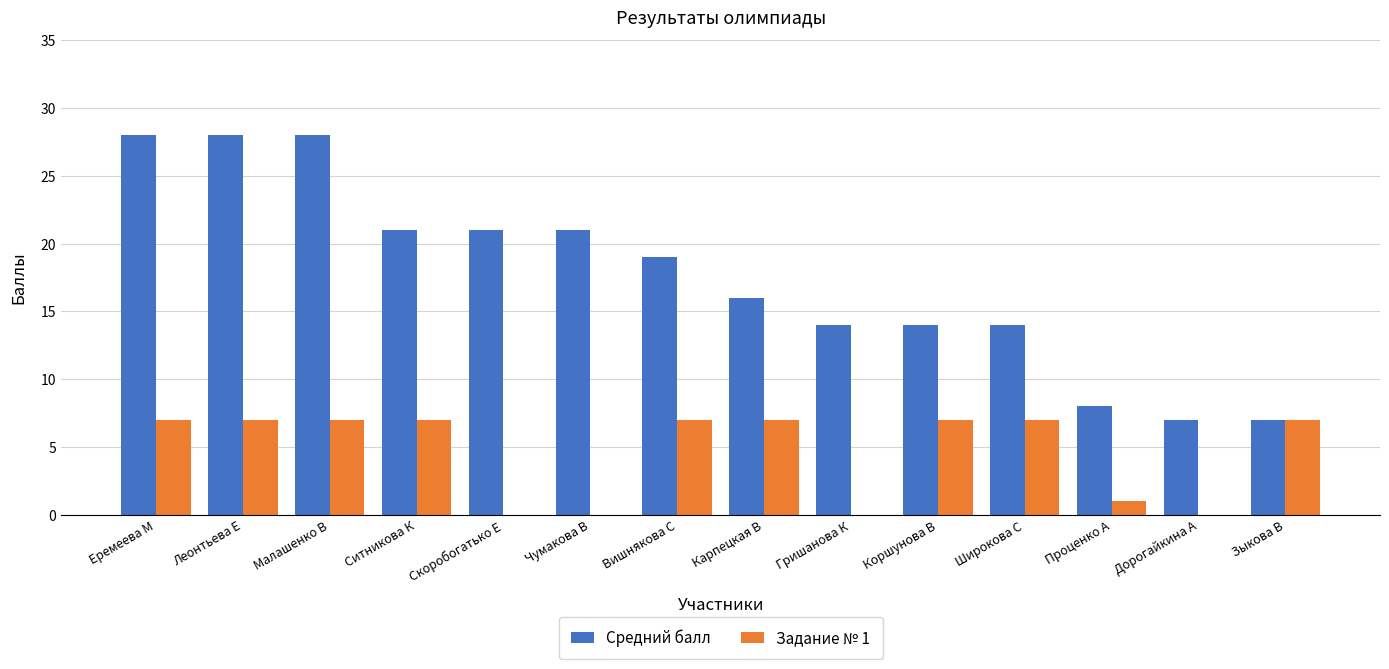

Reading left to right, list all the values displayed in this chart.

Средний балл: 28	28	28	21	21	21	19	16	14	14	14	8	7	7
Задание № 1: 7	7	7	7	0	0	7	7	0	7	7	1	0	7